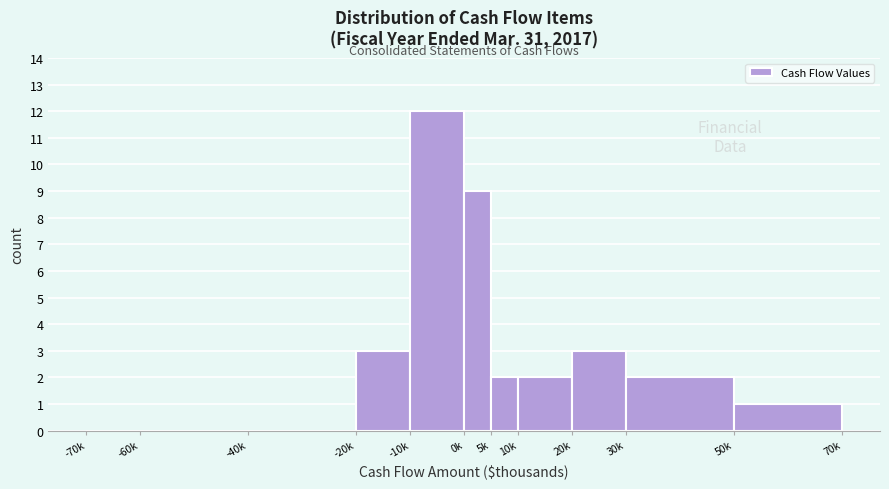

What is the maximum value shown in the chart?

12